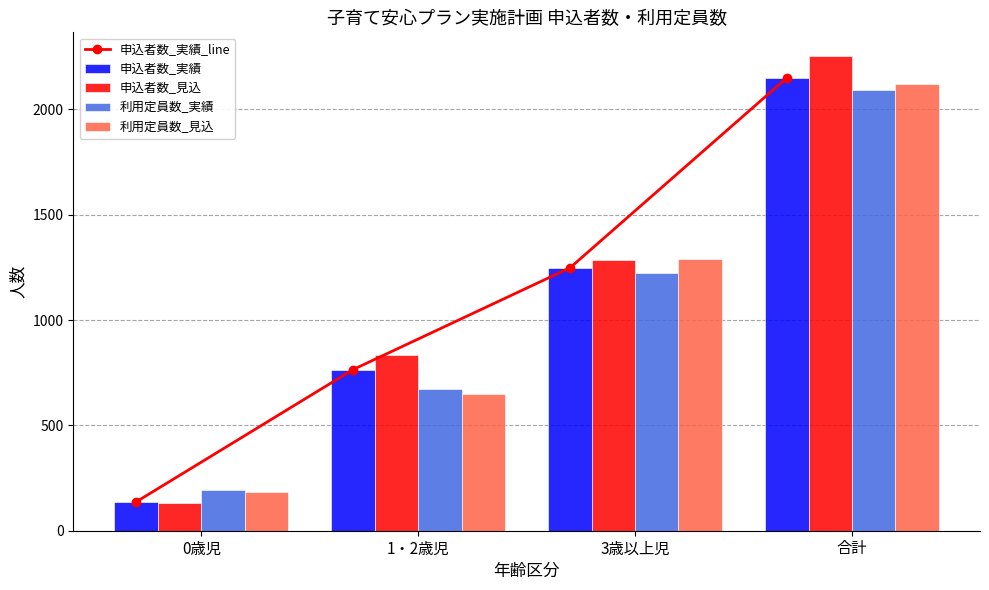

How many data points does each series have?

4